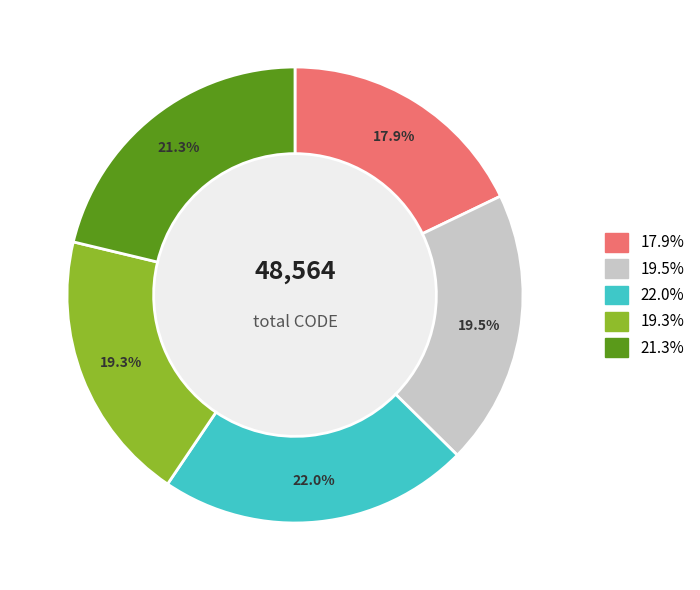

Is there a majority slice in this chart?

No